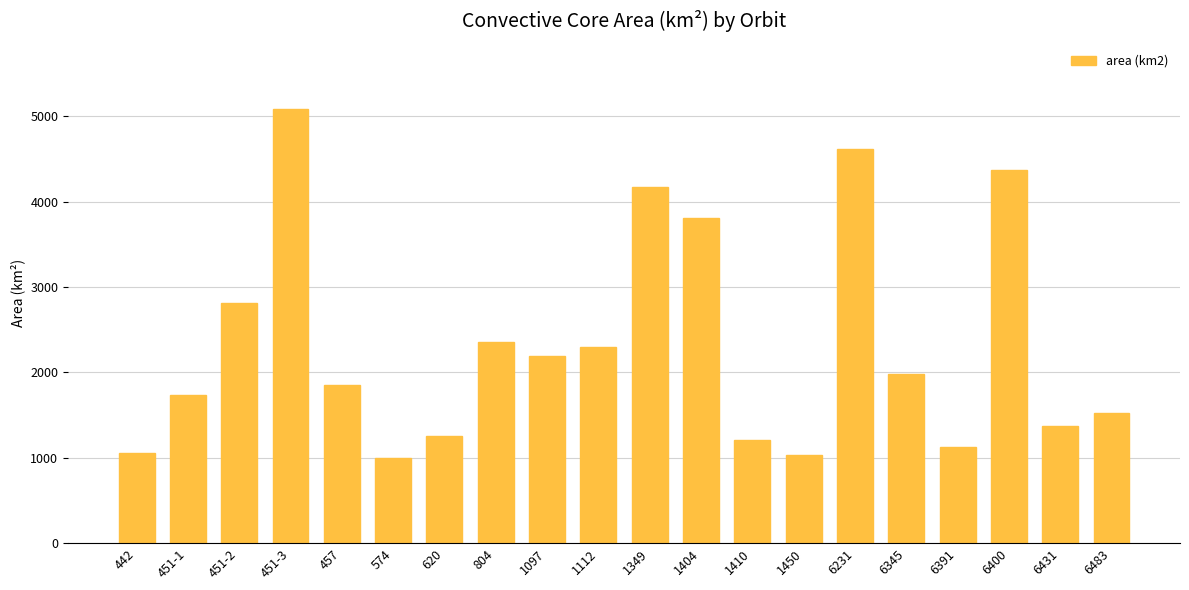

How many bars are there in total?

20